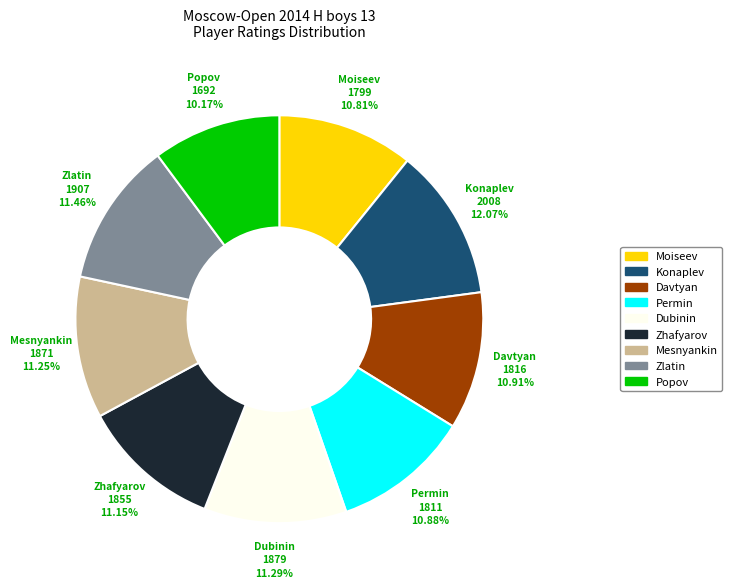

Is there any slice that represents more than half of the pie?

No